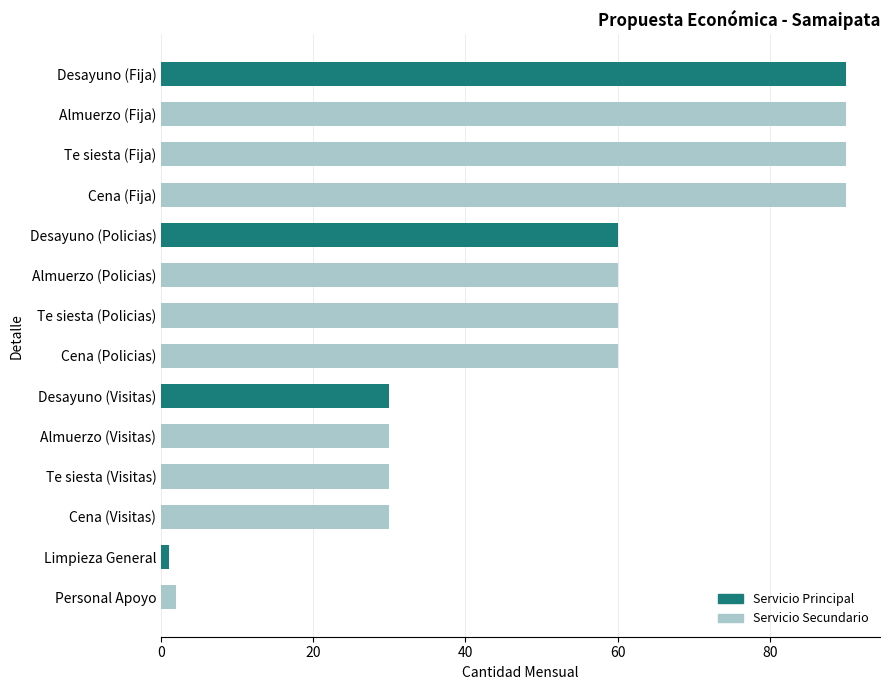

What is the value of the Cantidad Mensual bar at the 2nd from the left?

90